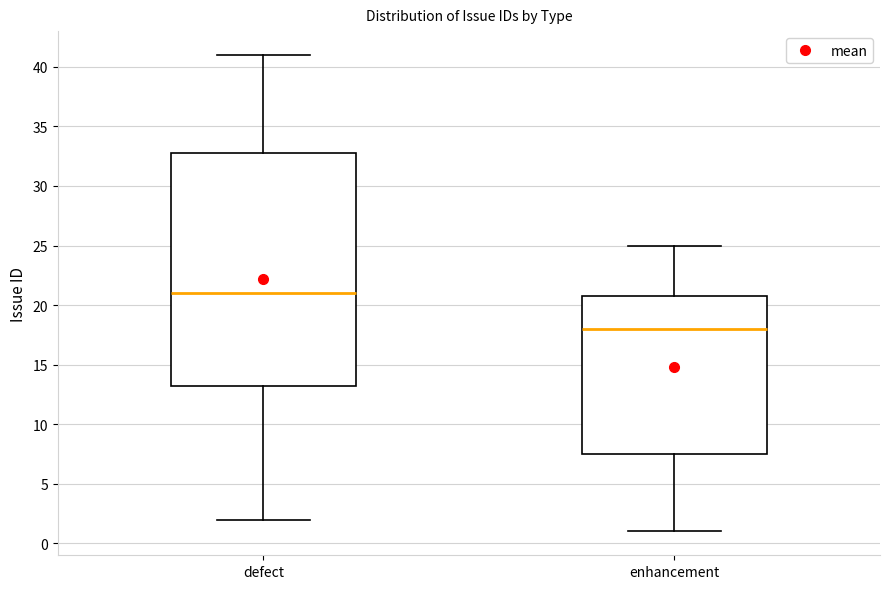

Which box has the lowest median line?

enhancement